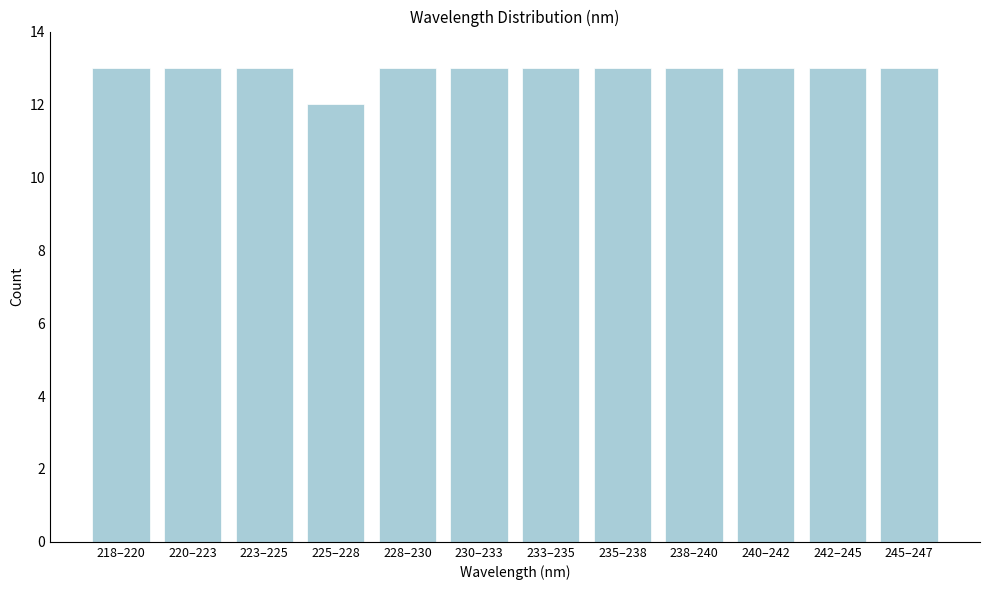

Reading right to left, extract all data points from this chart.

13	13	13	13	13	13	13	13	12	13	13	13